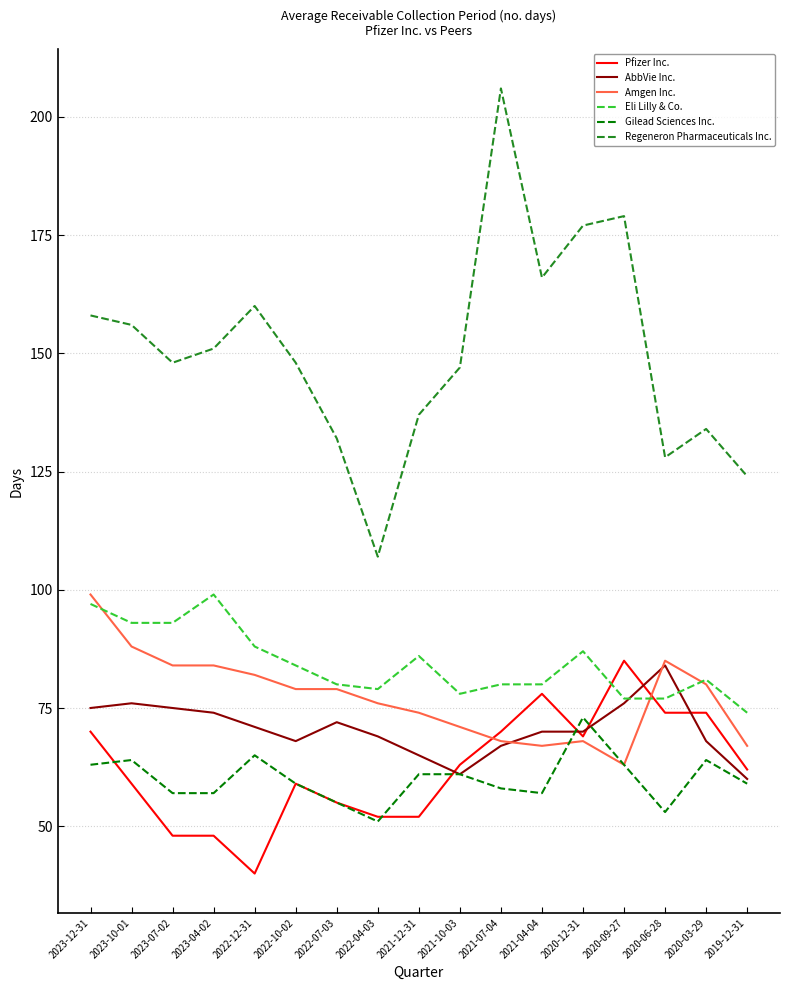

At which label does Amgen Inc. reach its peak?

2023-12-31